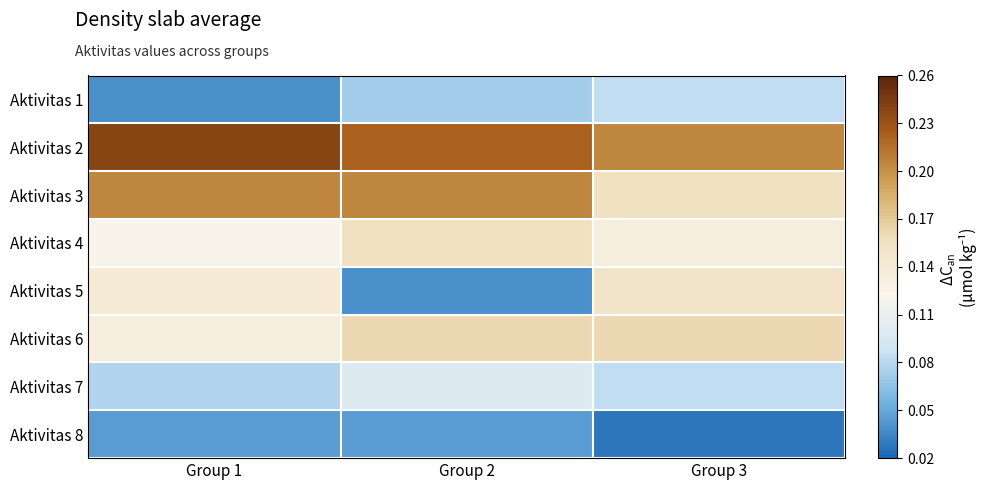

At which category is the sum across all series the highest?

Group 1